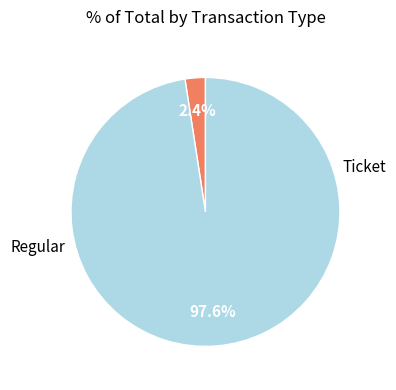

Does any single category account for the majority?

Yes